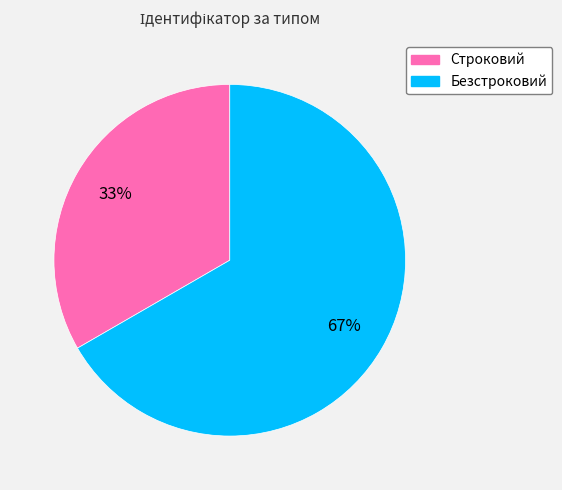

To the nearest percent, what percentage of the pie is Строковий?

33%